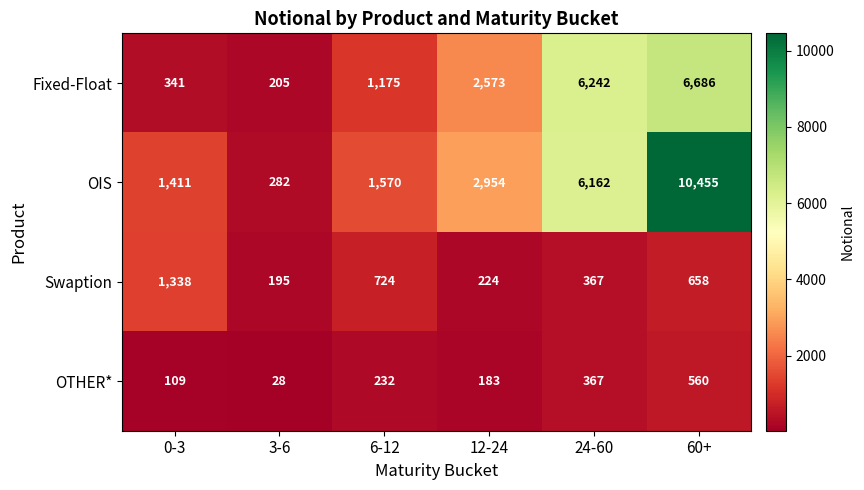

What is the sum of the OIS values at 60+ and 24-60?

16617